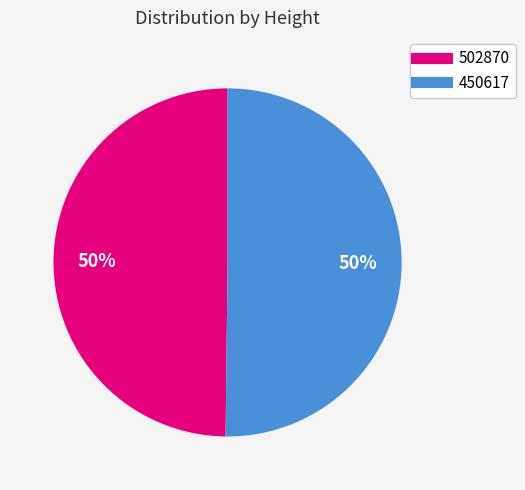

Is the sum of 502870 and 450617 greater than half?

Yes